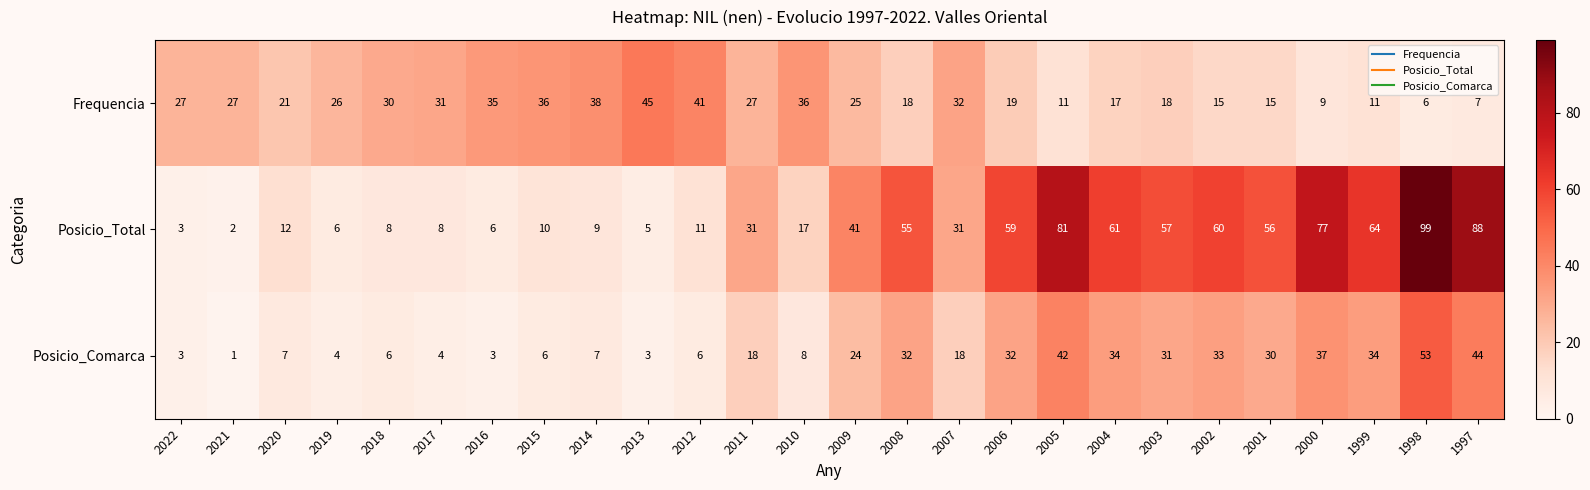

List the series in order of their peak value, highest first.

Posicio_Total, Posicio_Comarca, Frequencia